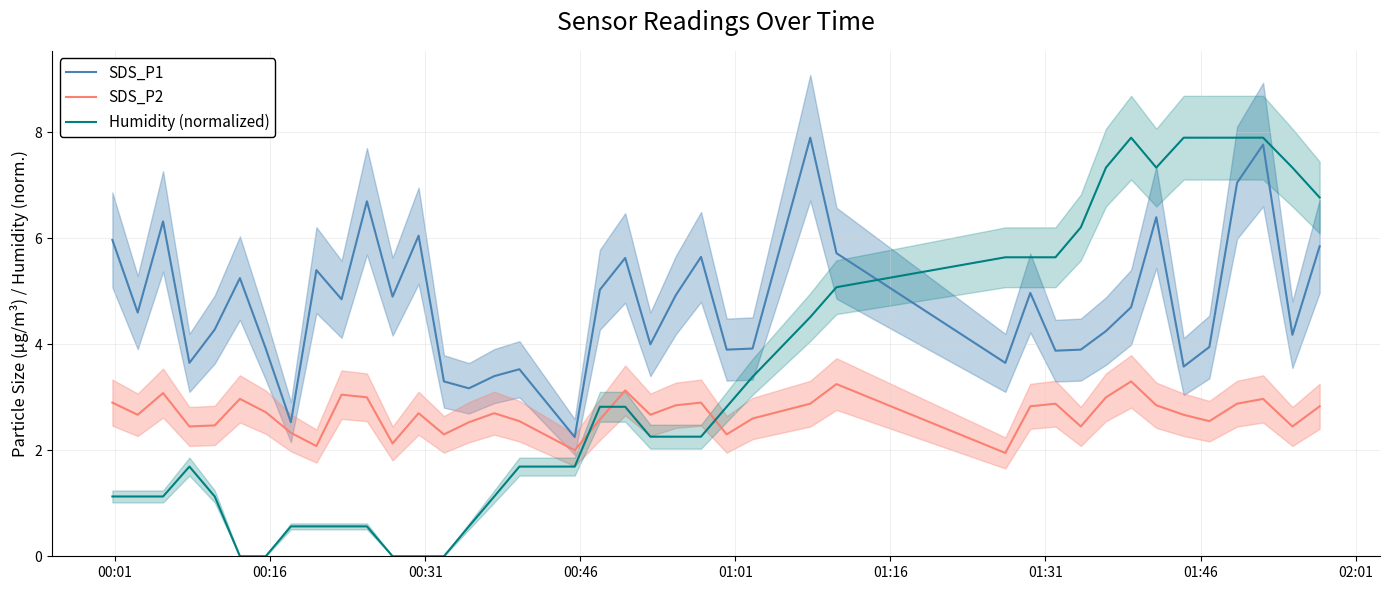

What is the sum of all Humidity (normalized) values?

133.2